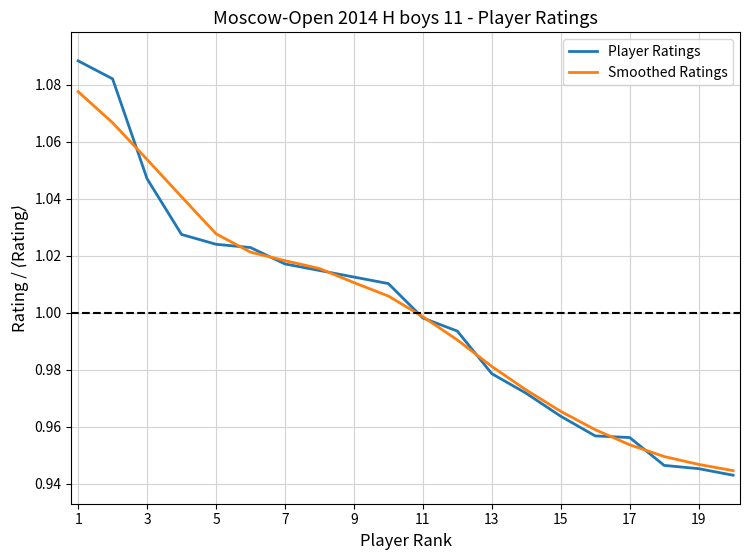

List the series in order of their peak value, lowest first.

Smoothed Ratings, Player Ratings